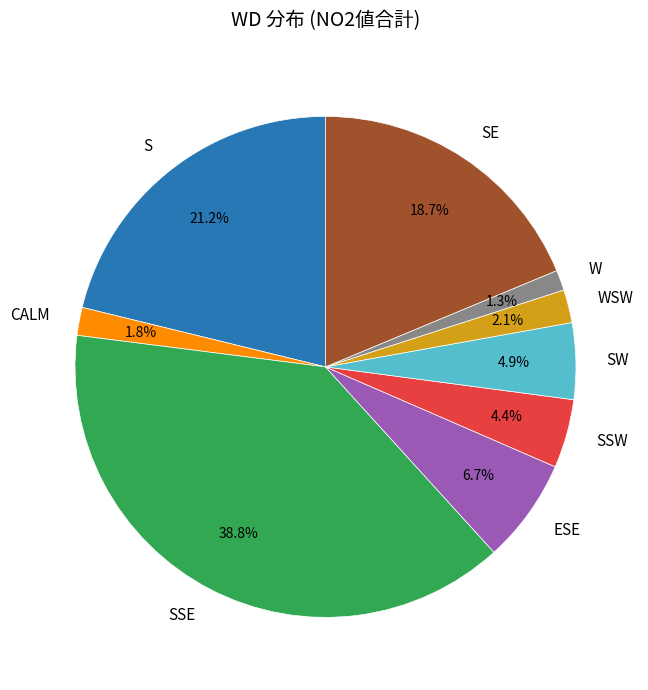

How many segments does this pie chart have?

9